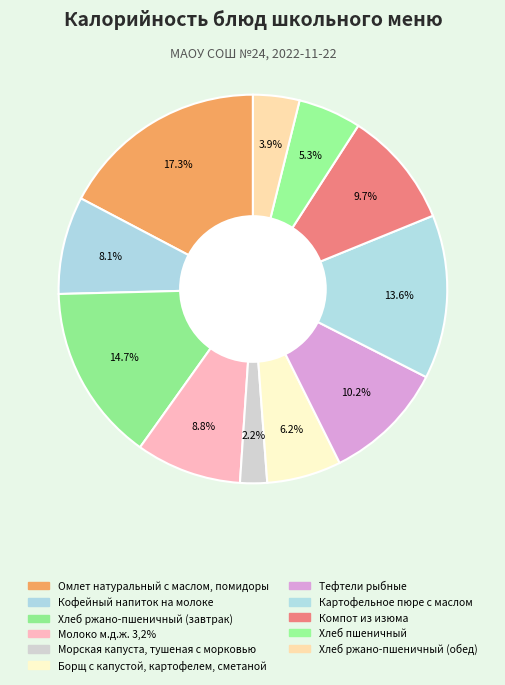

How many slices are in this pie chart?

11